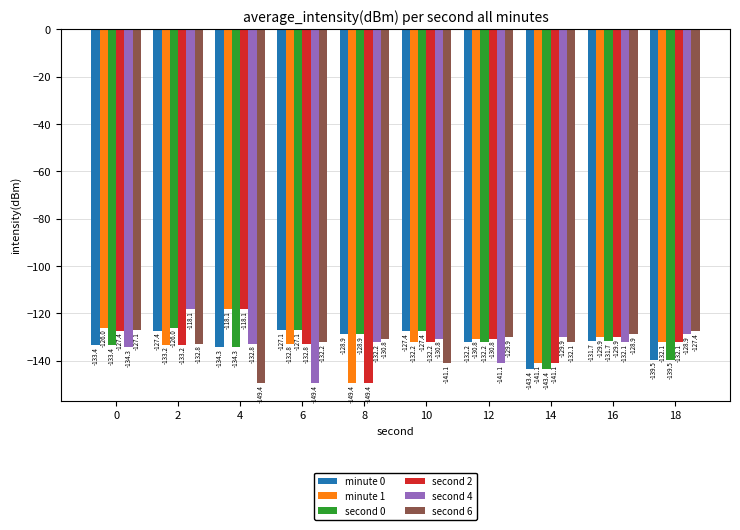

What is the difference between the highest and lowest values at 0?

8.3